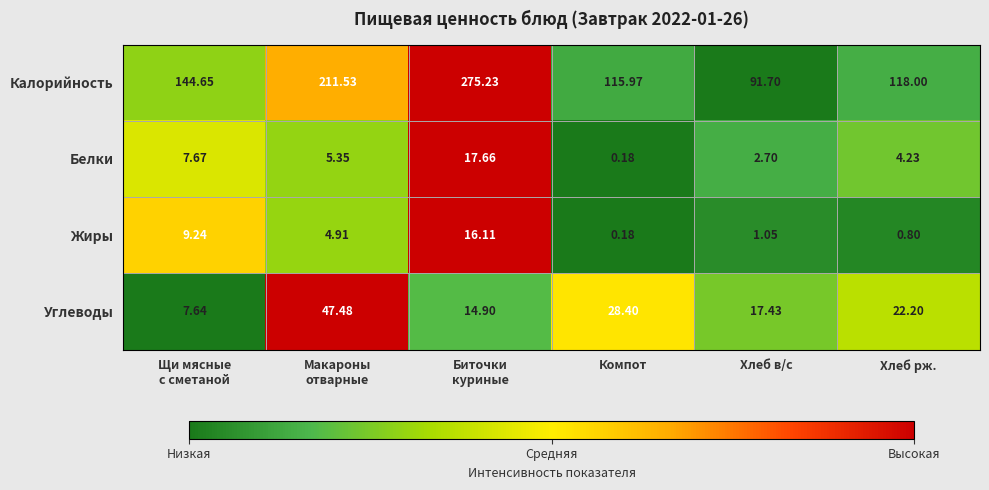

Which series has the largest total across all categories?

Калорийность